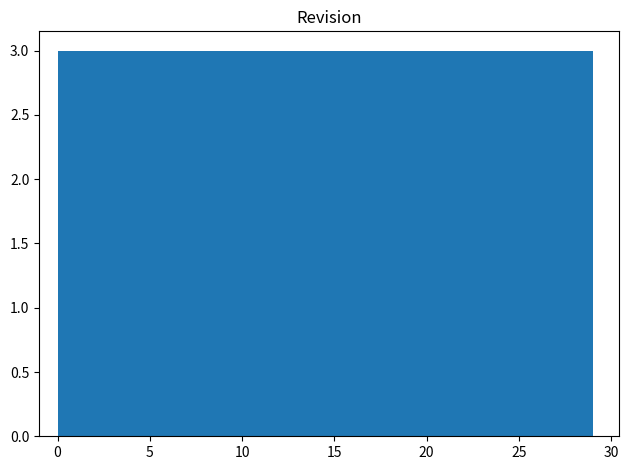

What is the height of the bar covering 17.4 to 20.3 on the x-axis? Neither the bar edges nor the heights are printed on the chart, so give them approximately, as read against the axes.

3